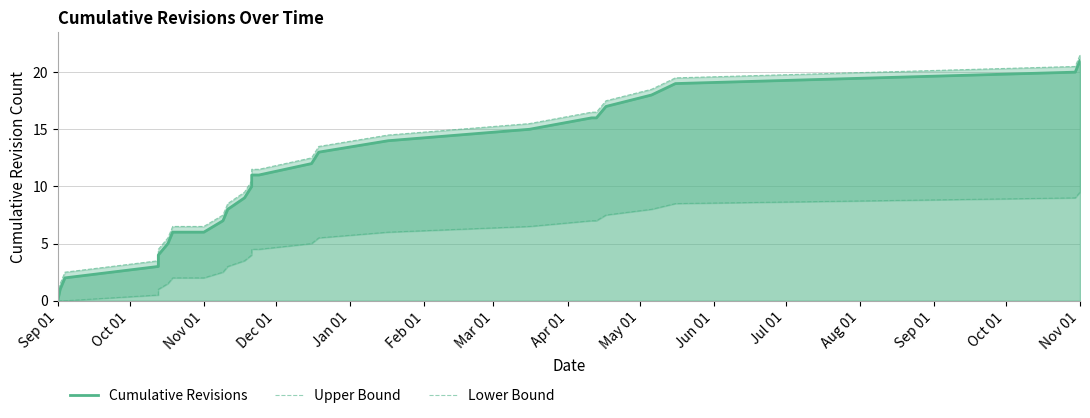

True or false: Upper Bound and Lower Bound intersect in this chart.

False